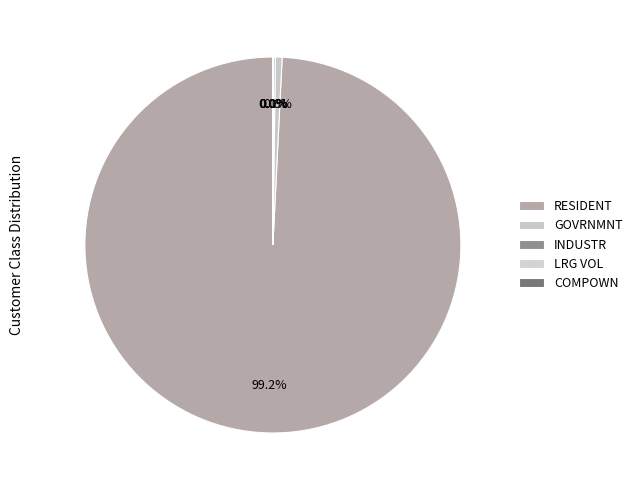

Which category has the biggest portion of the pie?

RESIDENT